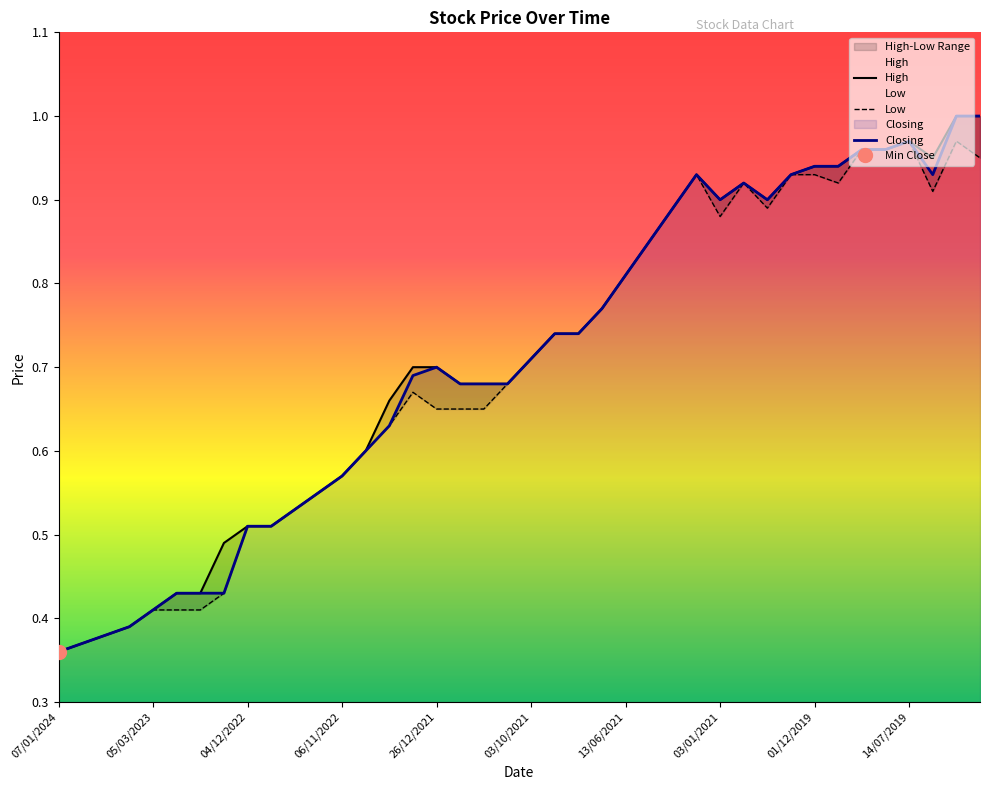

Rank the series by their maximum value, from lowest to highest.

Low, High, Closing